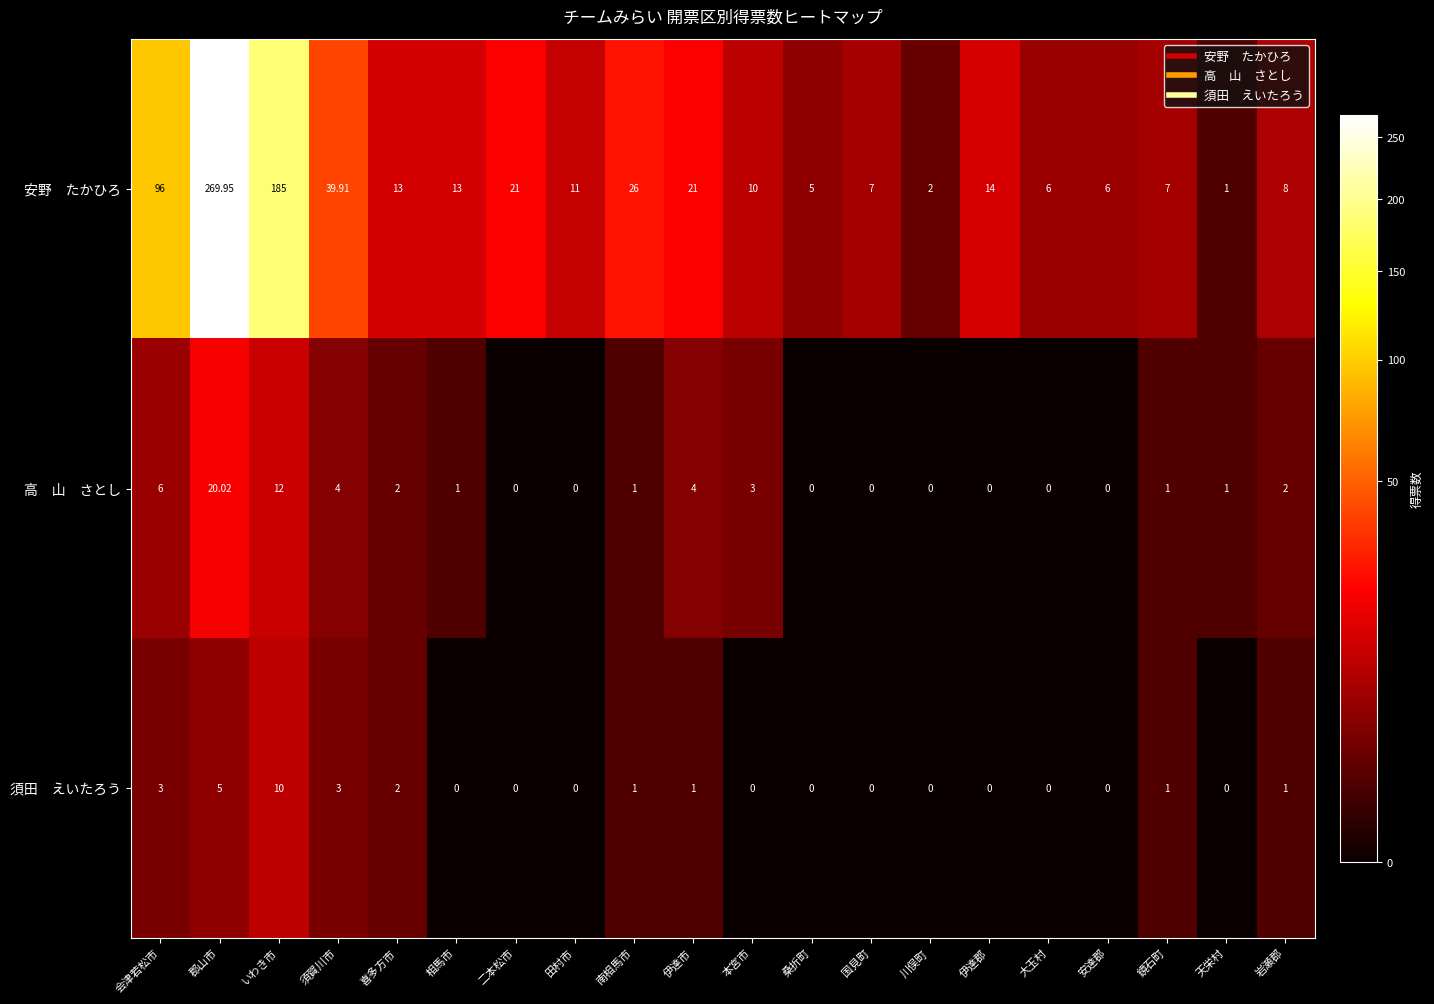

At which category is the sum across all series the highest?

郡山市